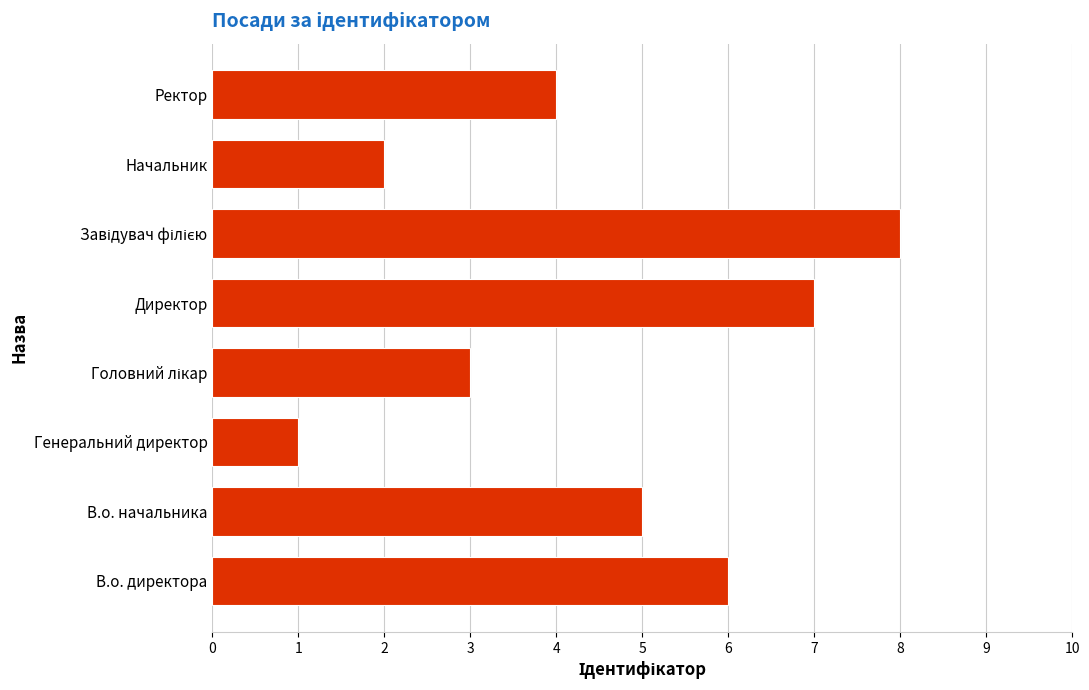

True or false: the data shows 0 at Генеральний директор.

False